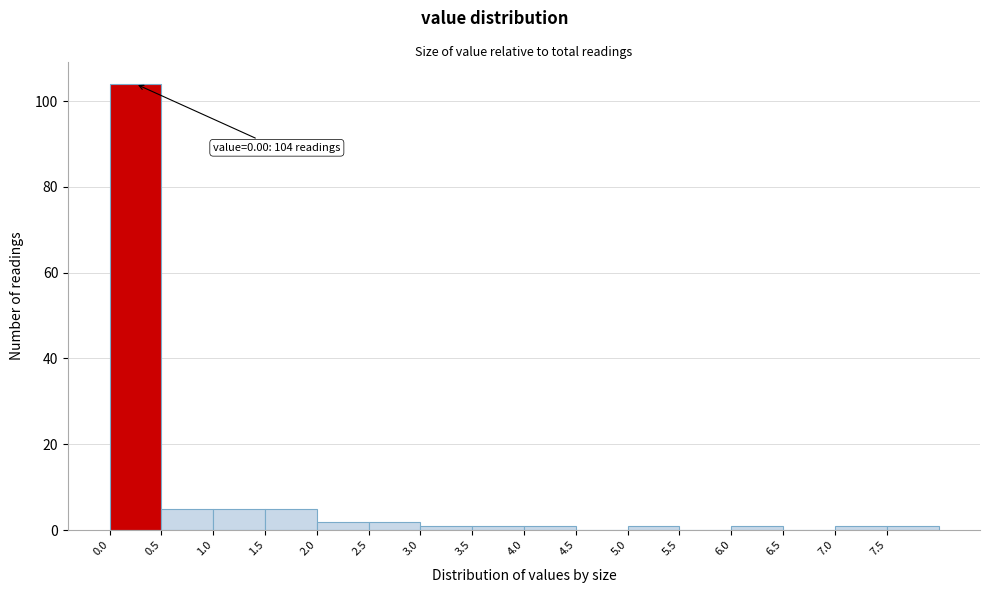

Which range on the x-axis has the tallest bar?

0.0 to 0.5